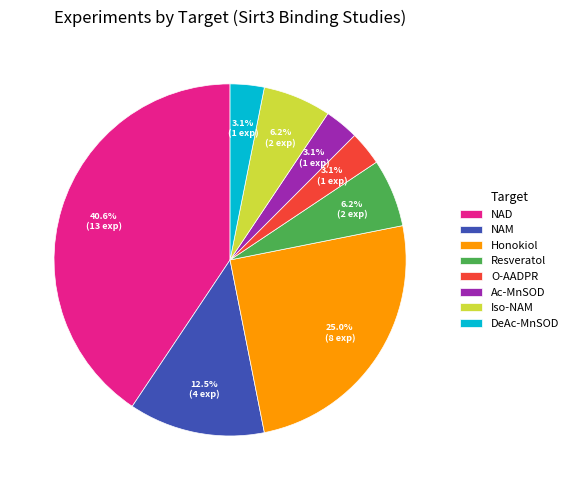

To the nearest percent, what is the average slice percentage?

12%